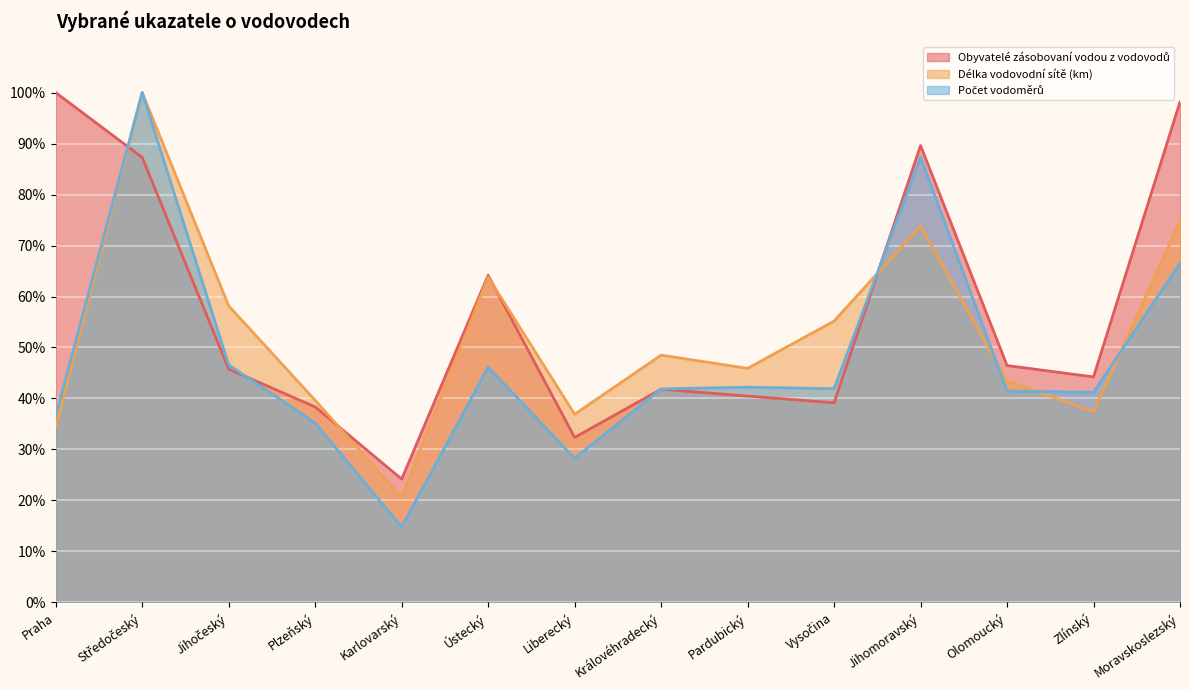

At Středočeský, list the series in order from largest to smallest.

Délka vodovodní sítě (km), Počet vodoměrů, Obyvatelé zásobovaní vodou z vodovodů